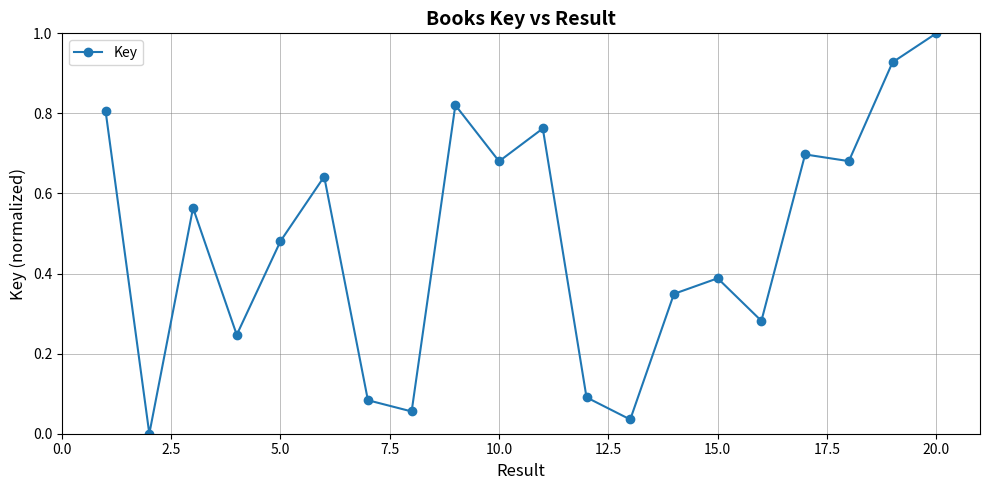

True or false: there are more than 2 points higher than both neighbors.

True